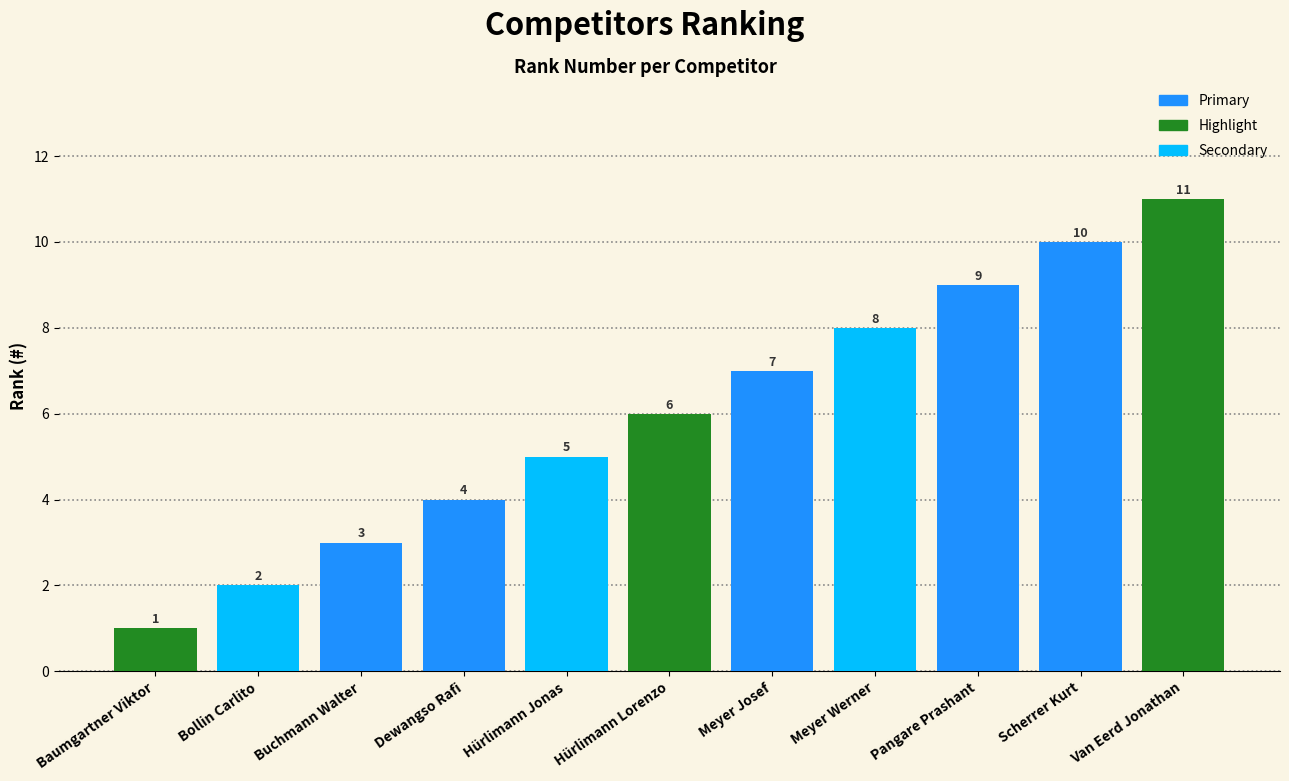

Which category has the highest value across all series?

Van Eerd Jonathan